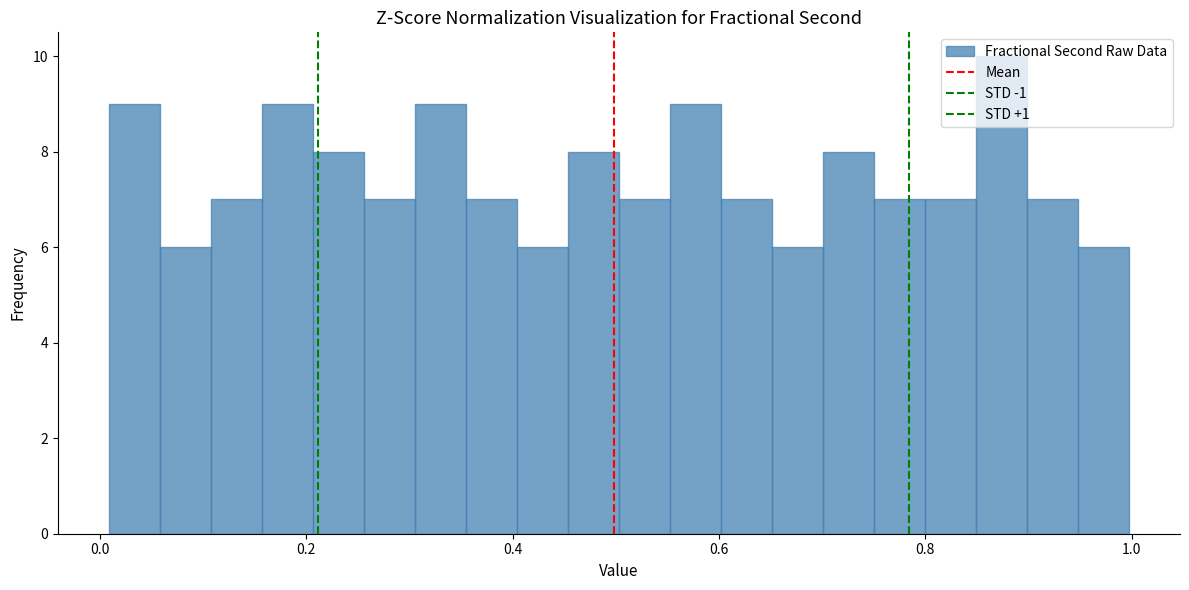

Read against the x-axis, roughly where is the centre of the tallest bar?

0.88